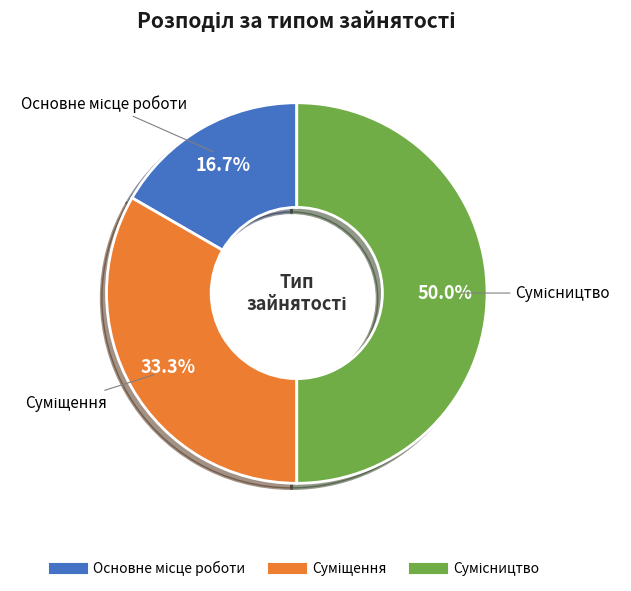

How many slices are in this pie chart?

3